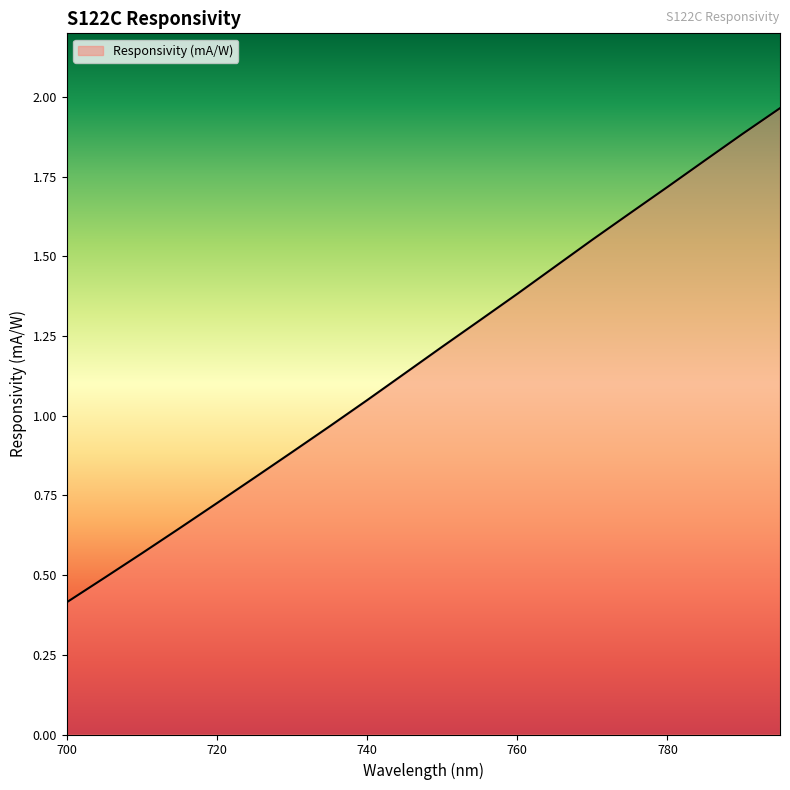

What is the smallest value displayed?

0.4